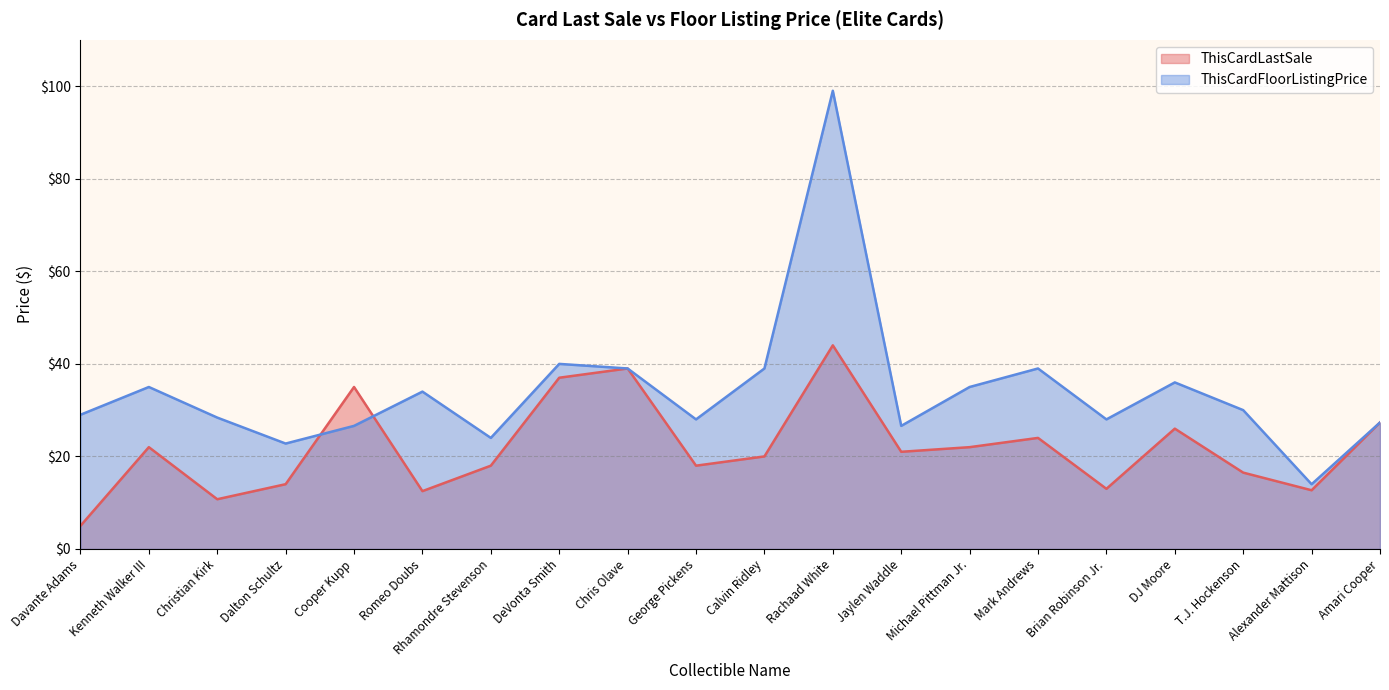

At which label does ThisCardLastSale first exceed 21?

Kenneth Walker III